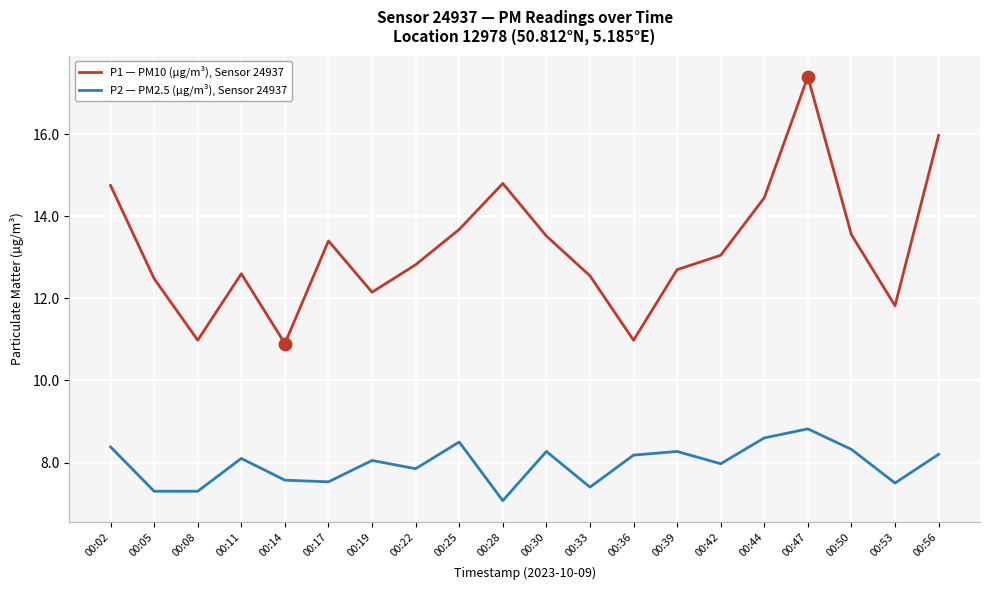

Which series has the largest total across all categories?

P1 — PM10 (µg/m³), Sensor 24937